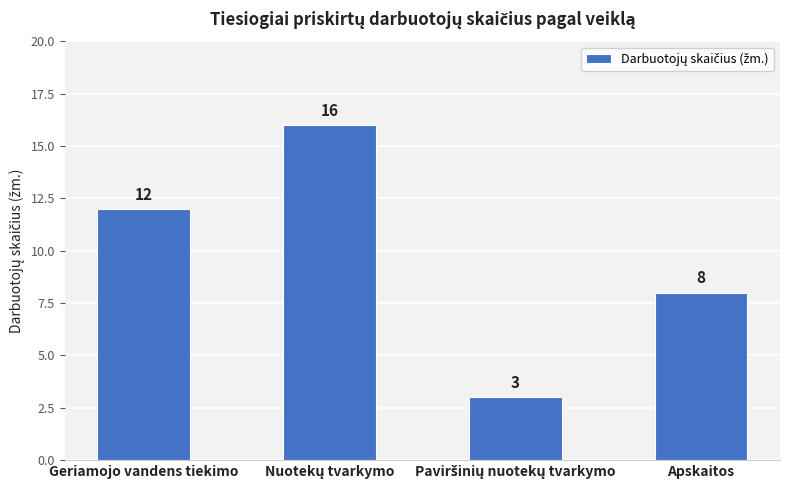

The chart shows a value of 8 at Apskaitos. True or false?

True